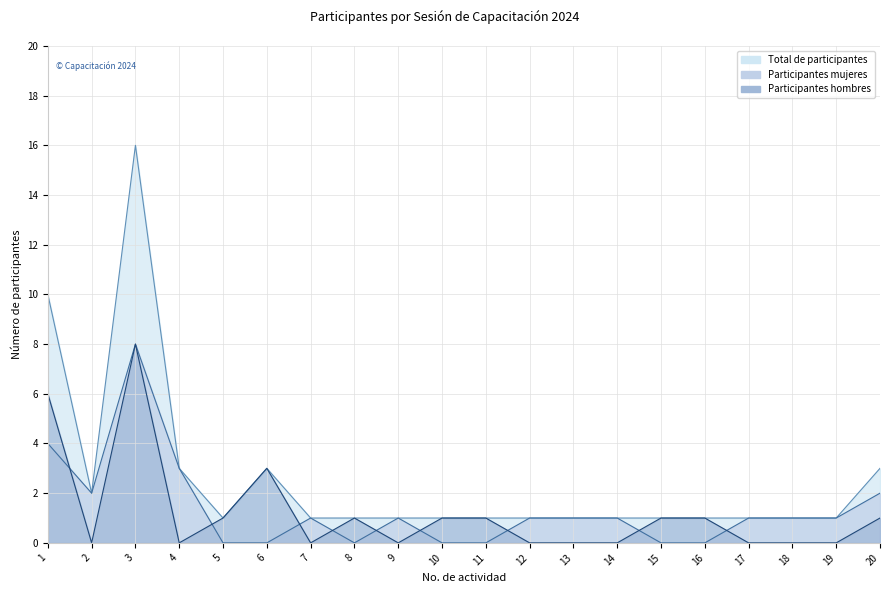

Is the value of Participantes hombres at 19 greater than the value of Total de participantes at 17?

No